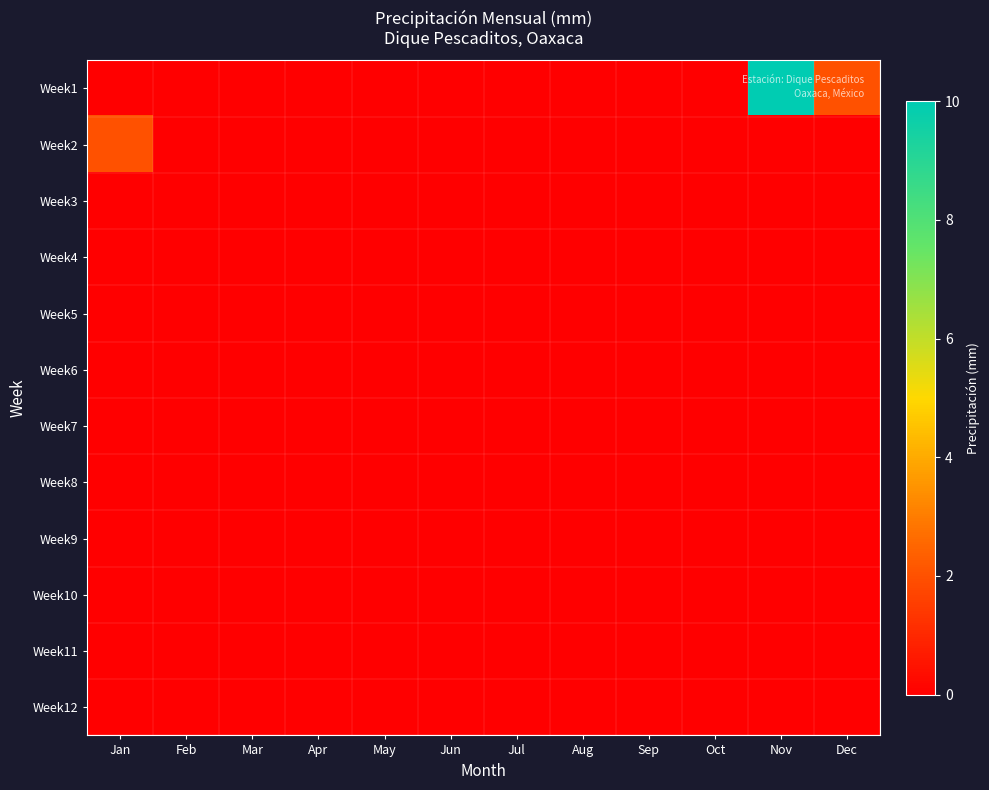

Reading left to right, list all the values displayed in this chart.

Week1: Jan=0	Feb=0	Mar=0	Apr=0	May=0	Jun=0	Jul=0	Aug=0	Sep=0	Oct=0	Nov=10	Dec=2
Week2: Jan=2	Feb=0	Mar=0	Apr=0	May=0	Jun=0	Jul=0	Aug=0	Sep=0	Oct=0	Nov=0	Dec=0
Week3: Jan=0	Feb=0	Mar=0	Apr=0	May=0	Jun=0	Jul=0	Aug=0	Sep=0	Oct=0	Nov=0	Dec=0
Week4: Jan=0	Feb=0	Mar=0	Apr=0	May=0	Jun=0	Jul=0	Aug=0	Sep=0	Oct=0	Nov=0	Dec=0
Week5: Jan=0	Feb=0	Mar=0	Apr=0	May=0	Jun=0	Jul=0	Aug=0	Sep=0	Oct=0	Nov=0	Dec=0
Week6: Jan=0	Feb=0	Mar=0	Apr=0	May=0	Jun=0	Jul=0	Aug=0	Sep=0	Oct=0	Nov=0	Dec=0
Week7: Jan=0	Feb=0	Mar=0	Apr=0	May=0	Jun=0	Jul=0	Aug=0	Sep=0	Oct=0	Nov=0	Dec=0
Week8: Jan=0	Feb=0	Mar=0	Apr=0	May=0	Jun=0	Jul=0	Aug=0	Sep=0	Oct=0	Nov=0	Dec=0
Week9: Jan=0	Feb=0	Mar=0	Apr=0	May=0	Jun=0	Jul=0	Aug=0	Sep=0	Oct=0	Nov=0	Dec=0
Week10: Jan=0	Feb=0	Mar=0	Apr=0	May=0	Jun=0	Jul=0	Aug=0	Sep=0	Oct=0	Nov=0	Dec=0
Week11: Jan=0	Feb=0	Mar=0	Apr=0	May=0	Jun=0	Jul=0	Aug=0	Sep=0	Oct=0	Nov=0	Dec=0
Week12: Jan=0	Feb=0	Mar=0	Apr=0	May=0	Jun=0	Jul=0	Aug=0	Sep=0	Oct=0	Nov=0	Dec=0